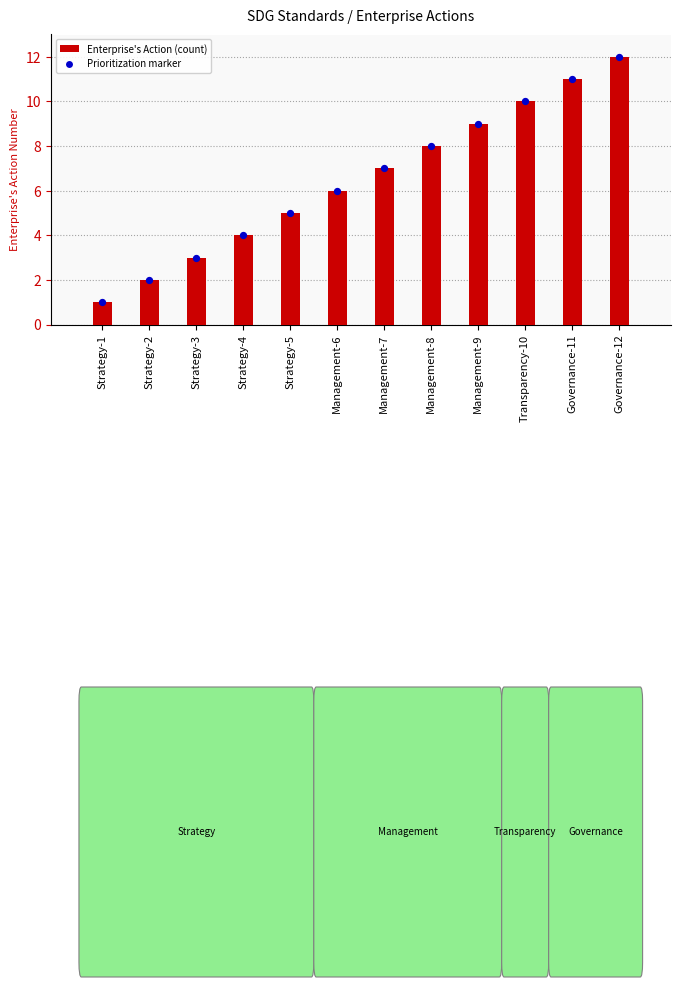

Is the value of Enterprise's Action at Strategy-4 greater than the value of Prioritization marker at Strategy-2?

Yes